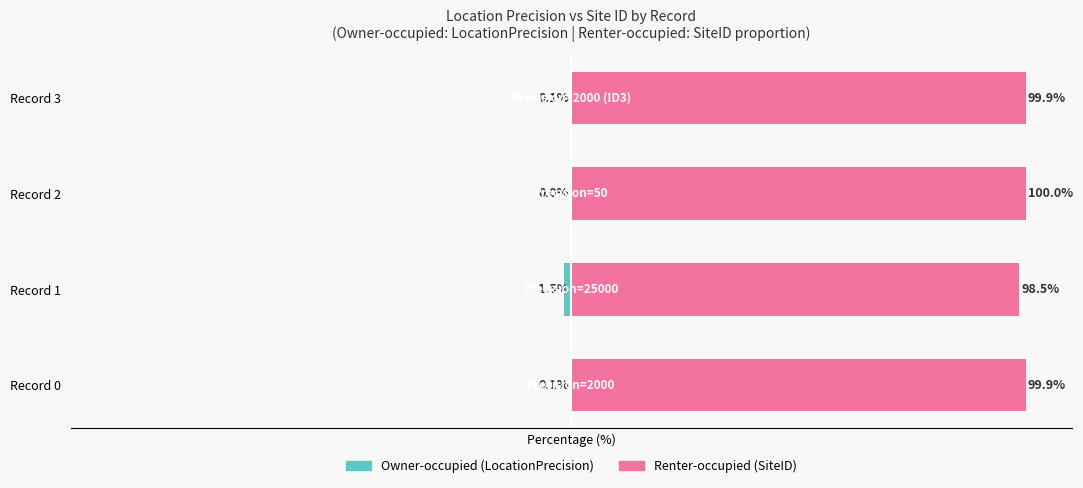

True or false: Owner-occupied has a value of -0.1 at Record 0.

True